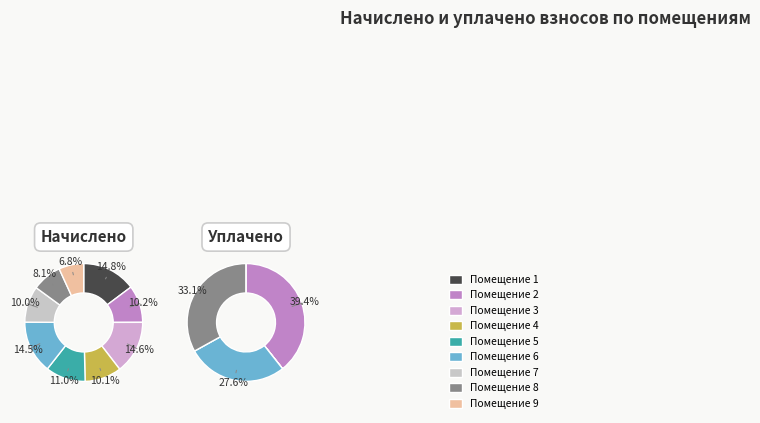

Between 4 and 6, which is larger?

6